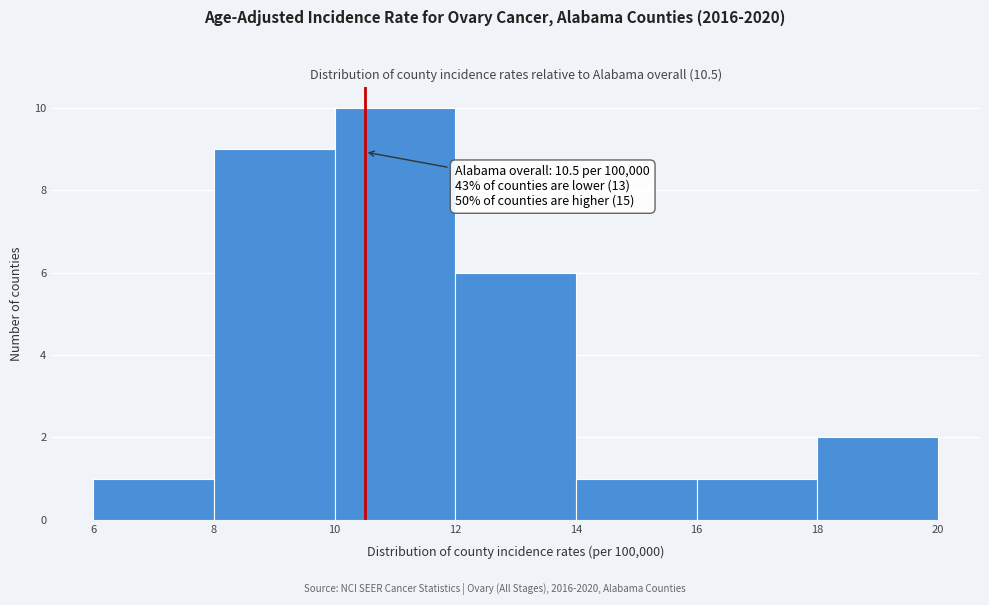

Over which range of the x-axis is the bar tallest?

10 to 12